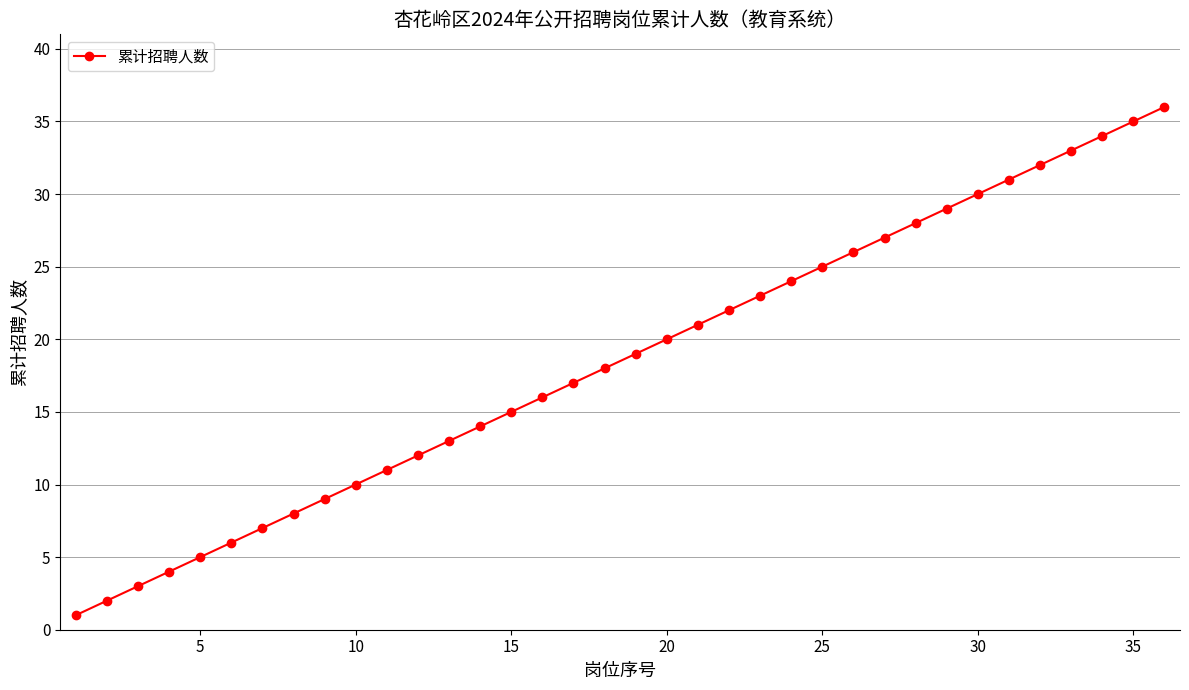

What is the greatest value displayed?

36